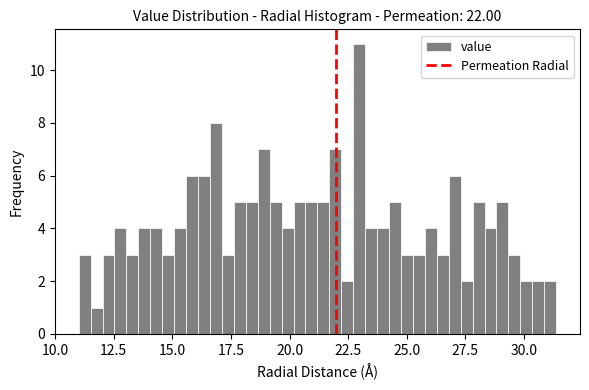

Read against the x-axis, roughly where is the centre of the tallest bar?

23.0